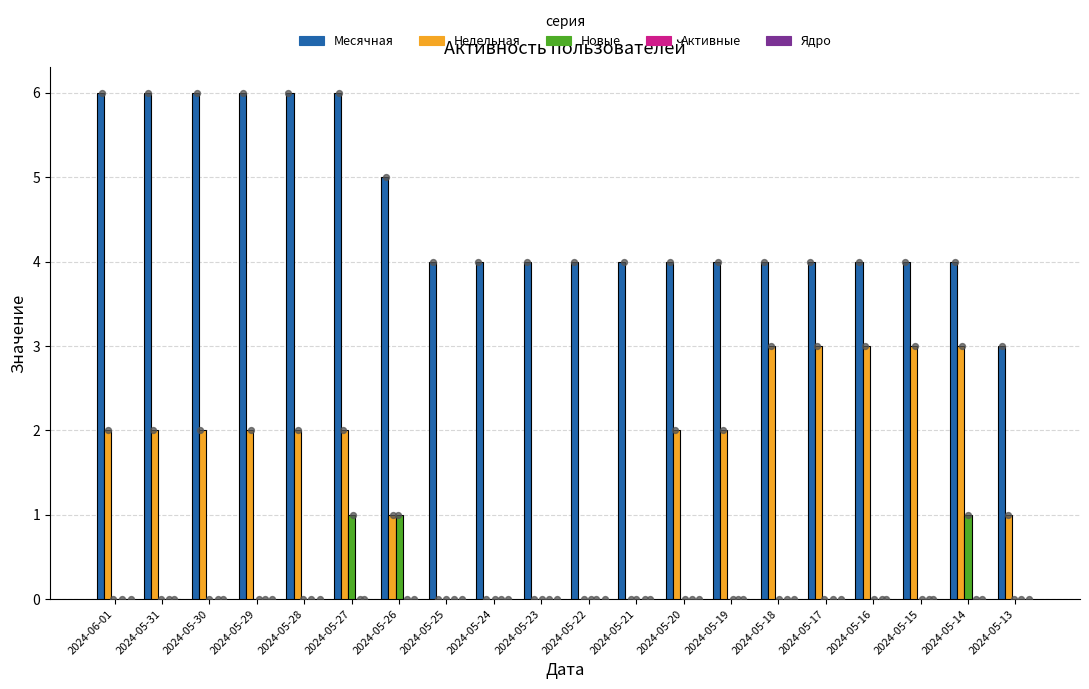

At which category is the sum across all series the highest?

2024-05-27